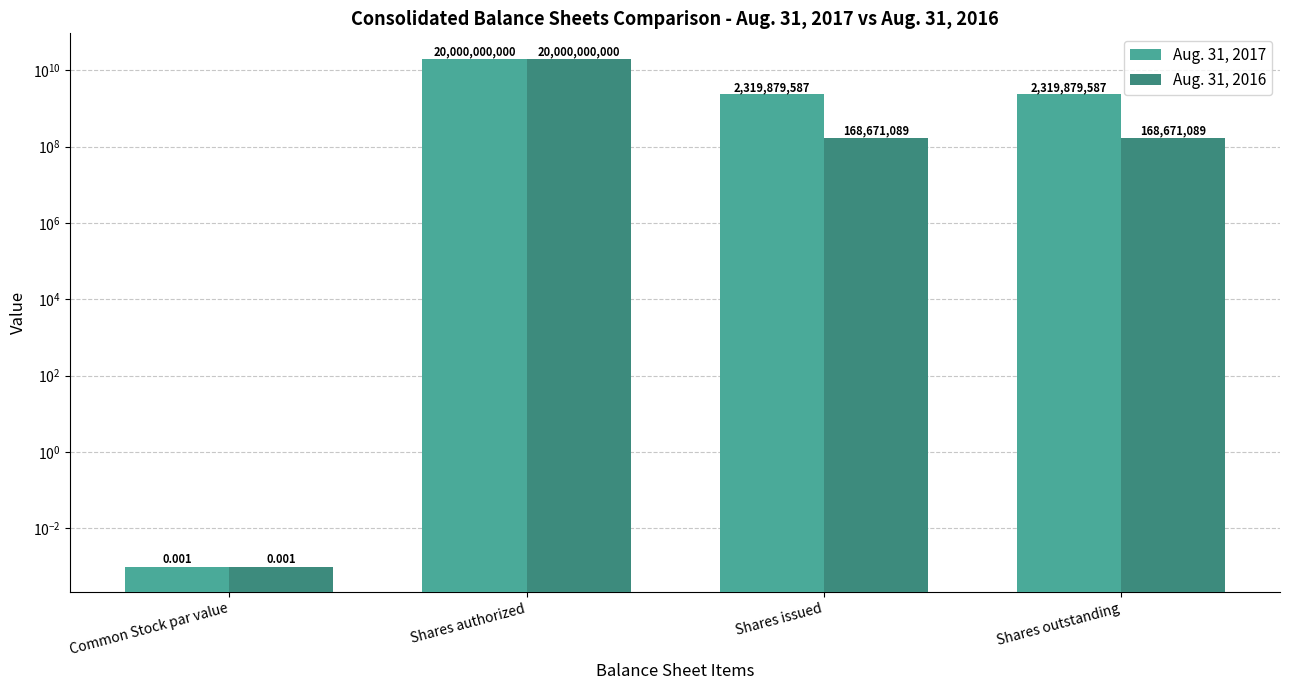

Reading right to left, list all the values displayed in this chart.

Aug. 31, 2017: Shares outstanding=2319879587.0	Shares issued=2319879587.0	Shares authorized=20000000000.0	Common Stock par value=0.0
Aug. 31, 2016: Shares outstanding=168671089.0	Shares issued=168671089.0	Shares authorized=20000000000.0	Common Stock par value=0.0